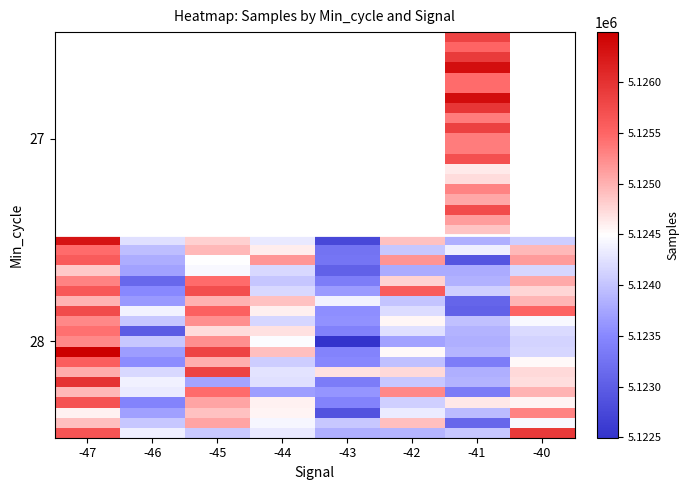

At which category is the sum across all series the highest?

-41